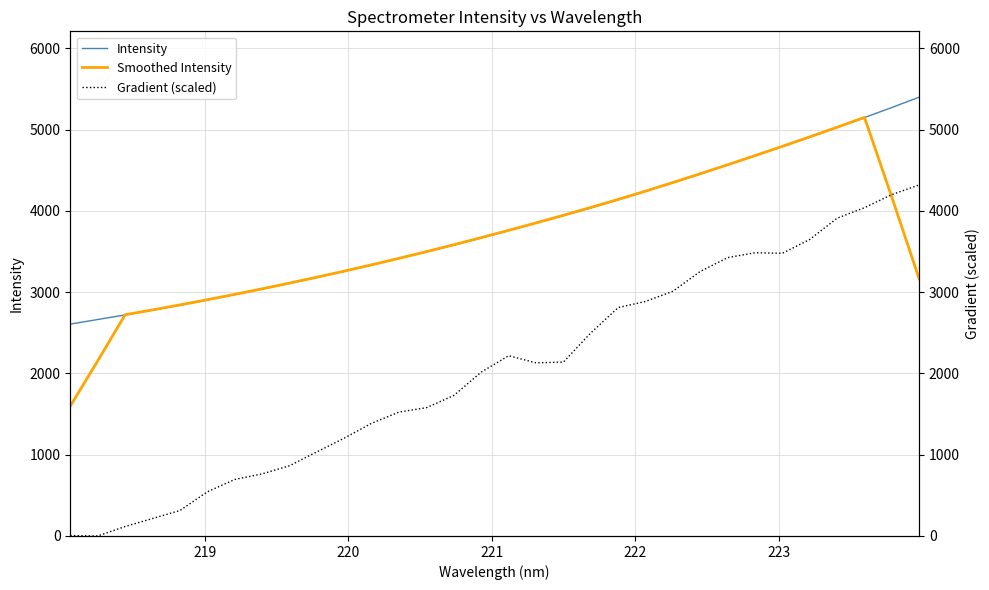

What is the highest value of the Intensity series?

5399.1